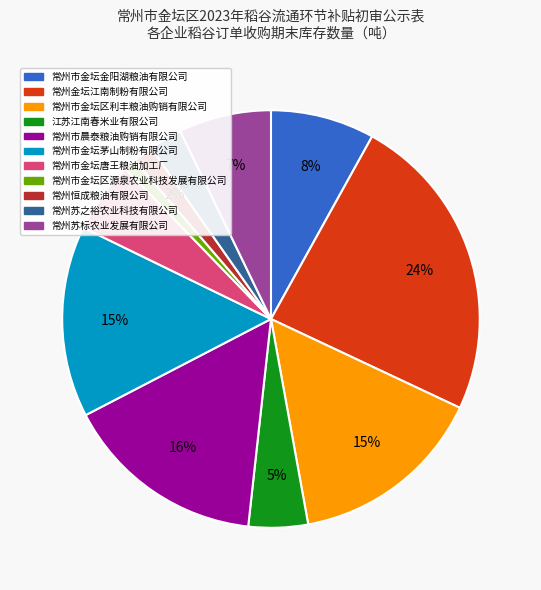

What is the ratio of the value at 常州苏之裕农业科技有限公司 to the value at 常州市金坛区利丰粮油购销有限公司?

0.2